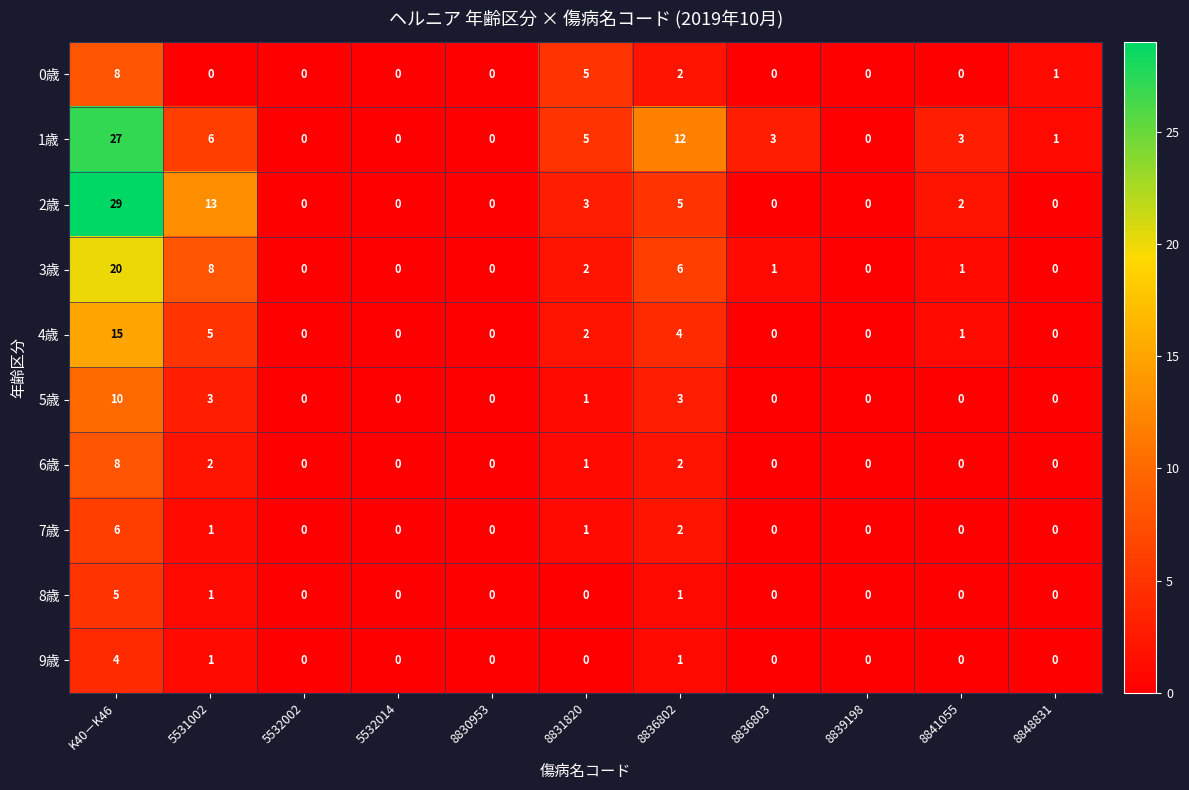

How many values in the 7歳 series exceed 0?

4